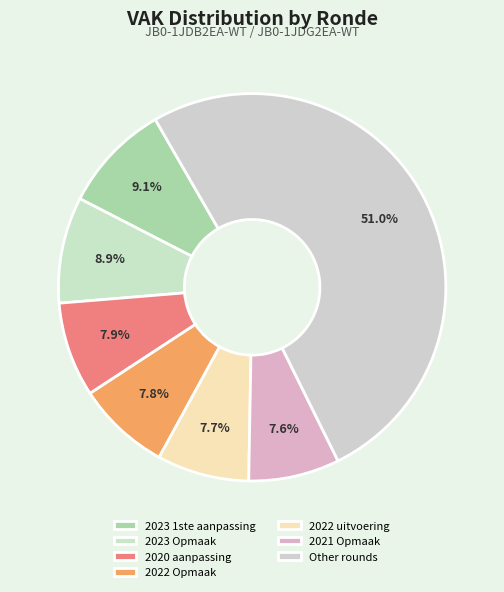

Does any single category account for the majority?

Yes